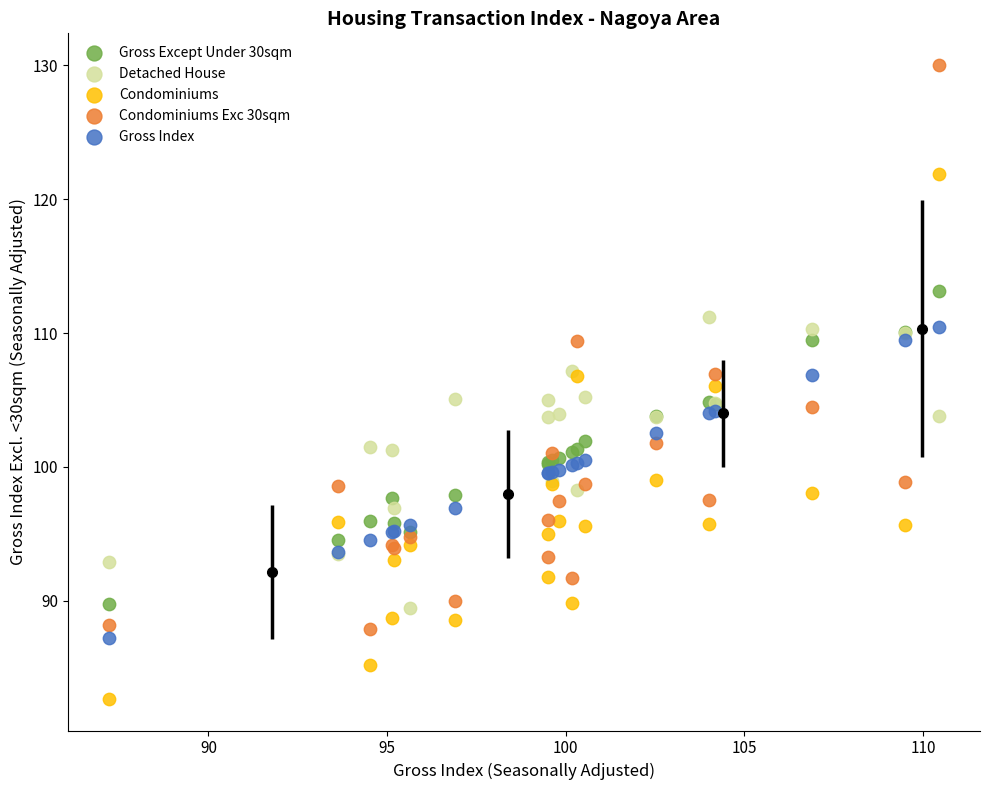

What is the X range (max minus min) for the scatter plot?

23.2